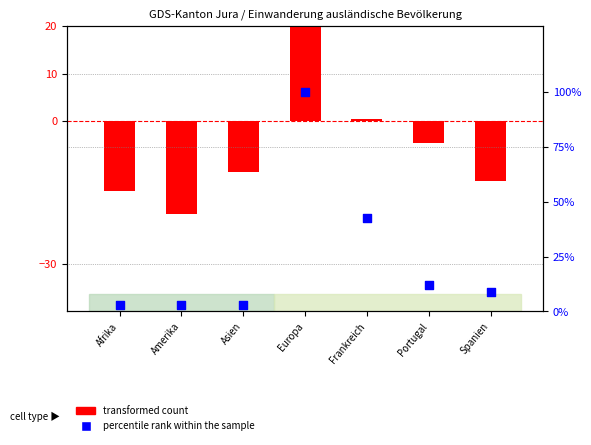

Which series has the largest Y range (max minus min)?

percentile rank within the sample